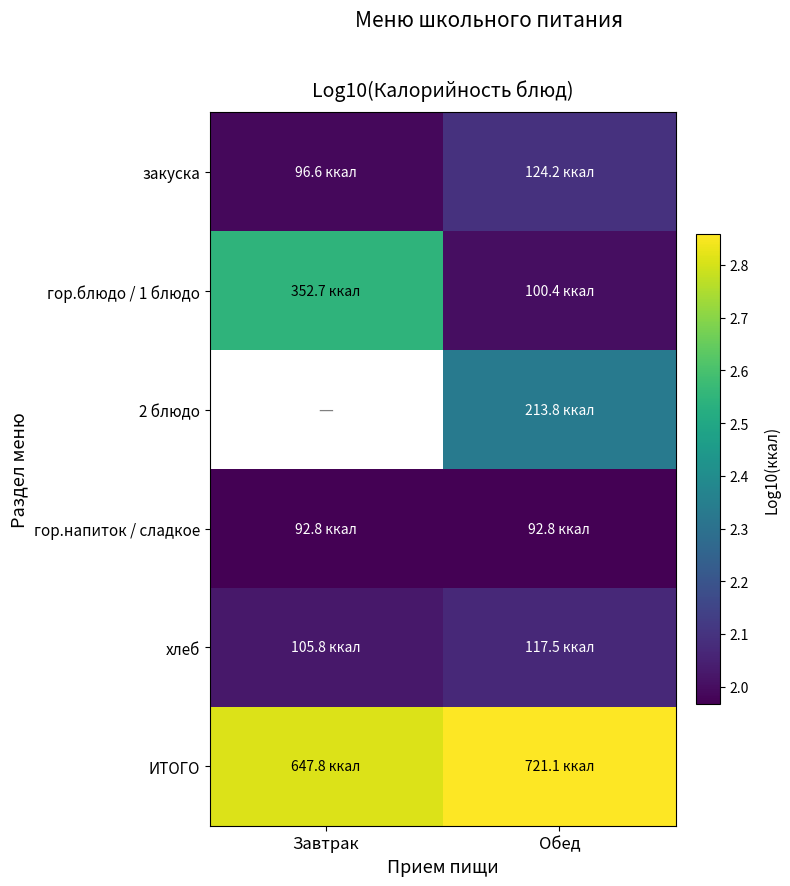

Between Завтрак and Обед, which series saw the biggest shift?

гор.блюдо / 1 блюдо